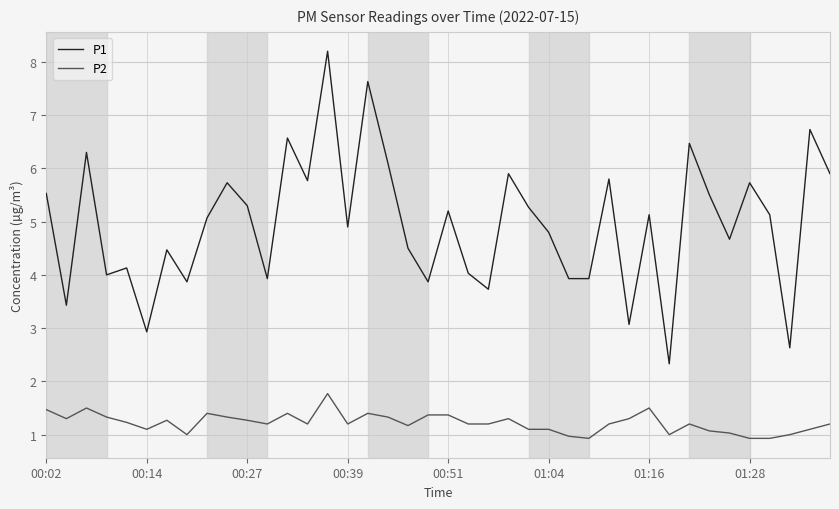

True or false: P2 and P1 cross at least once.

False